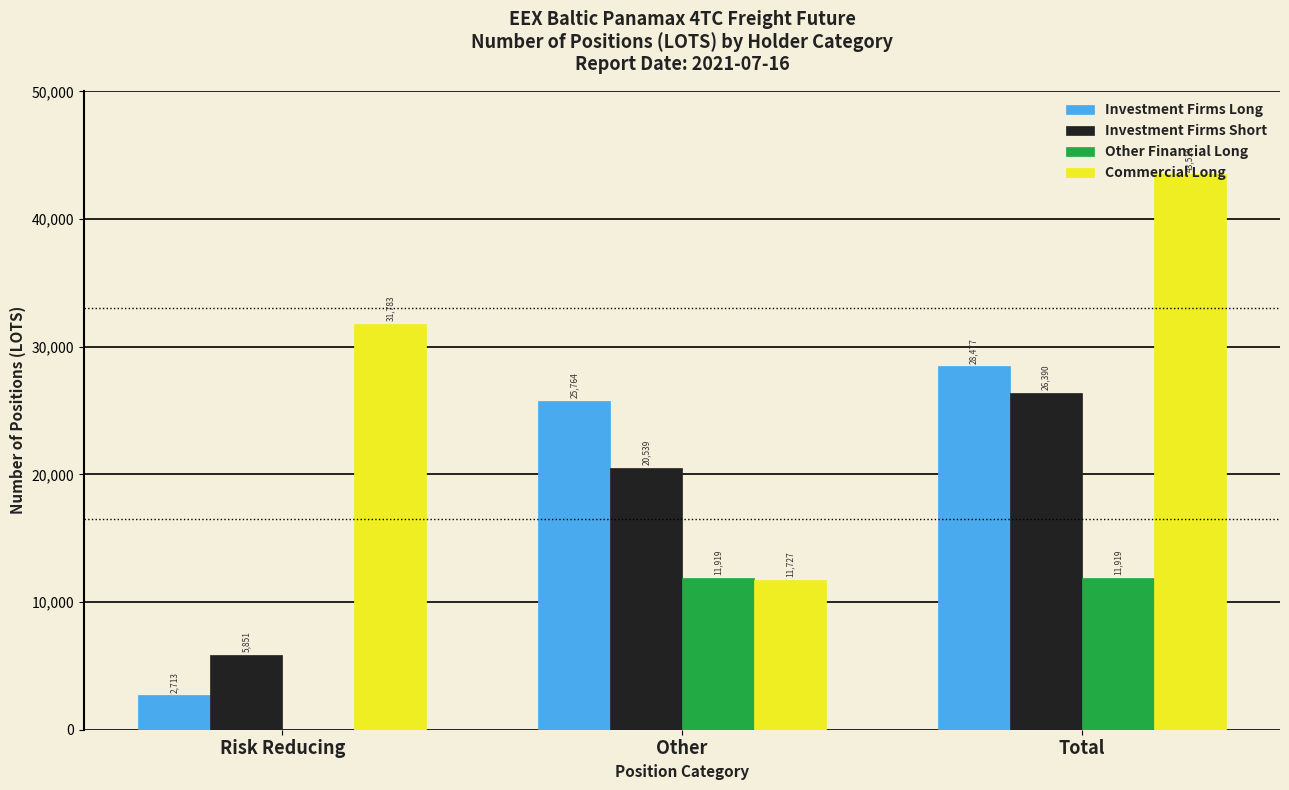

Between Risk Reducing and Other, which series saw the biggest shift?

Investment Firms Long